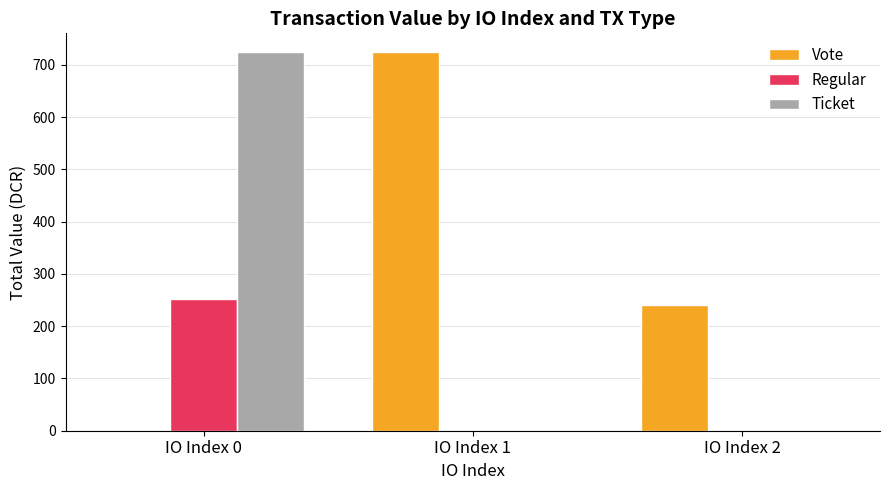

What is the highest value of the Regular series?

253.0